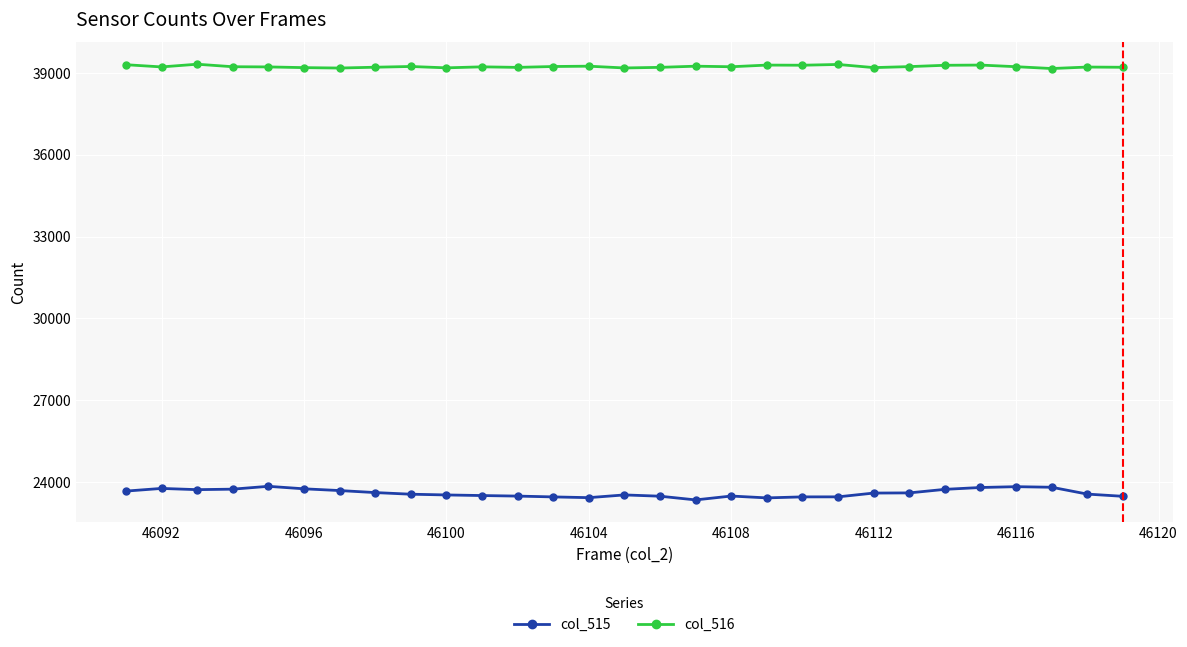

List the series in order of their peak value, lowest first.

col_515, col_516